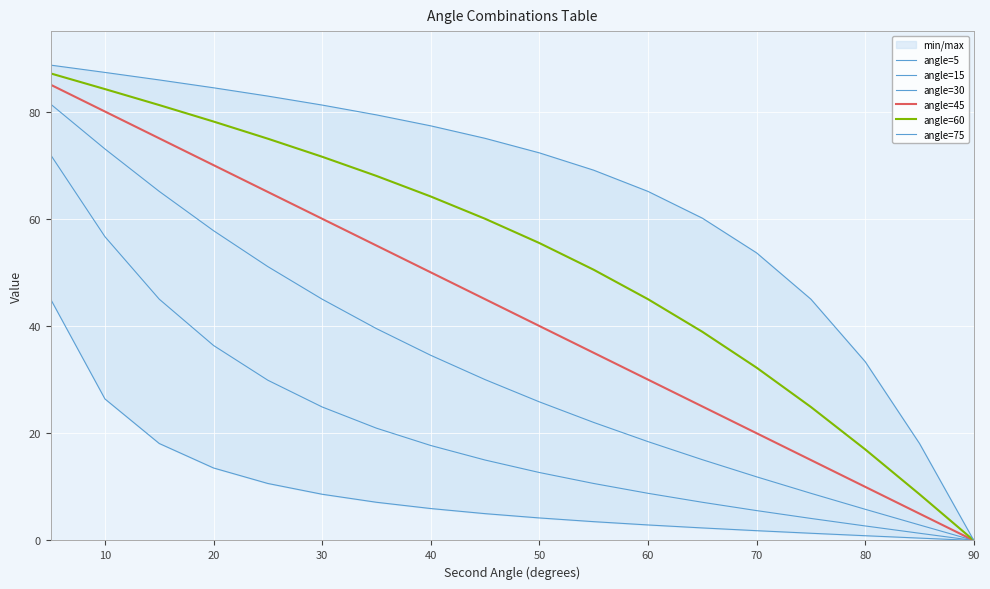

What is the label of the 2nd point from the left?

10